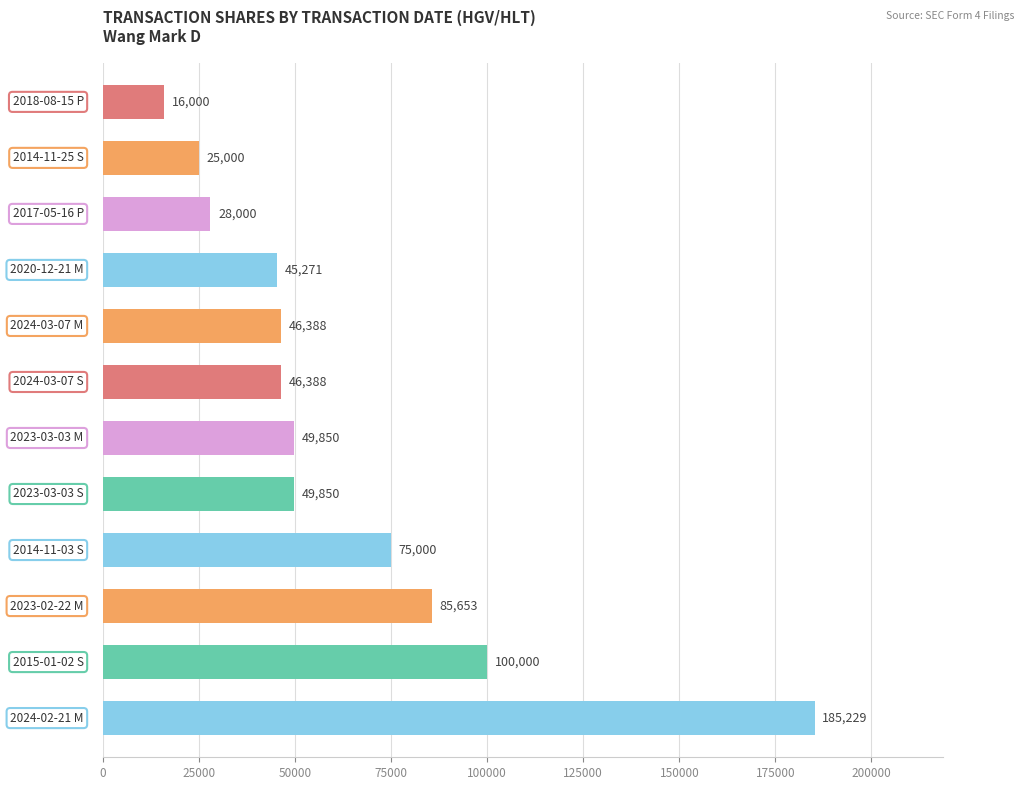

What is the maximum value shown in the chart?

185229